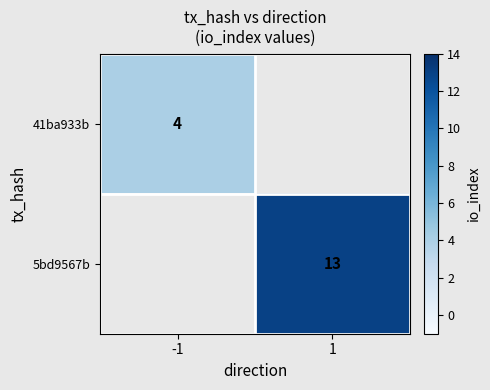

Between 1 and -1, which is larger?

-1